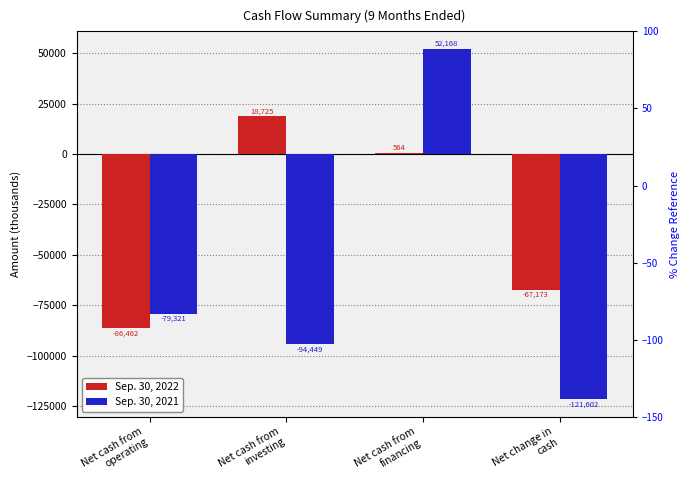

Which series has the largest total across all categories?

Sep. 30, 2022